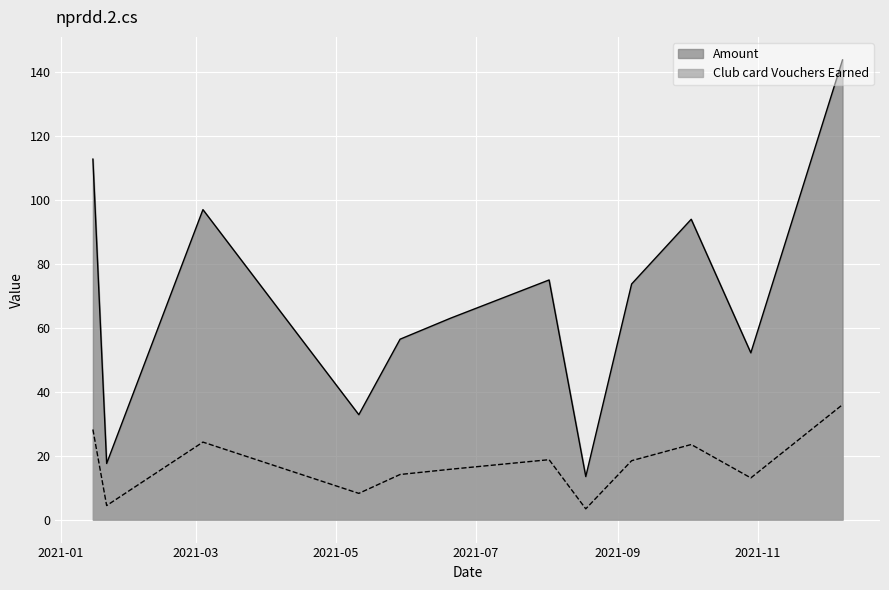

Is it true that Amount equals 56.4 at 2021-05-29?

True